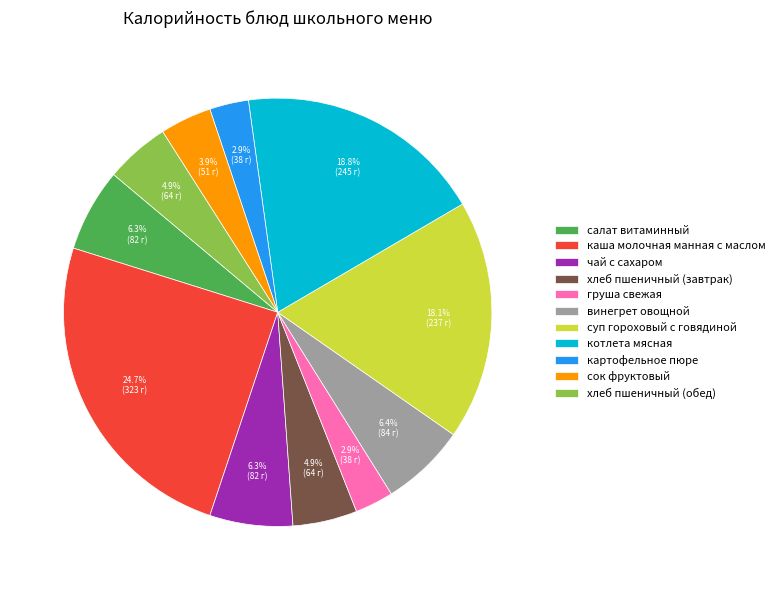

What percentage do хлеб пшеничный (обед) and сок фруктовый together represent?

8.8%